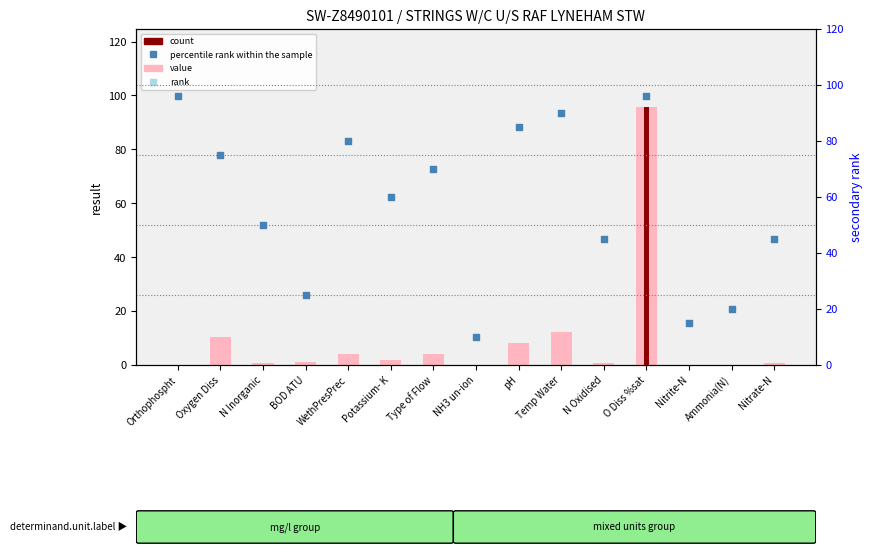

Which series has the largest total across all categories?

percentile rank within the sample